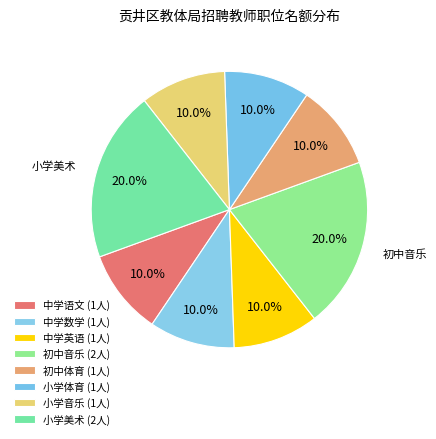

How many slices are in this pie chart?

8